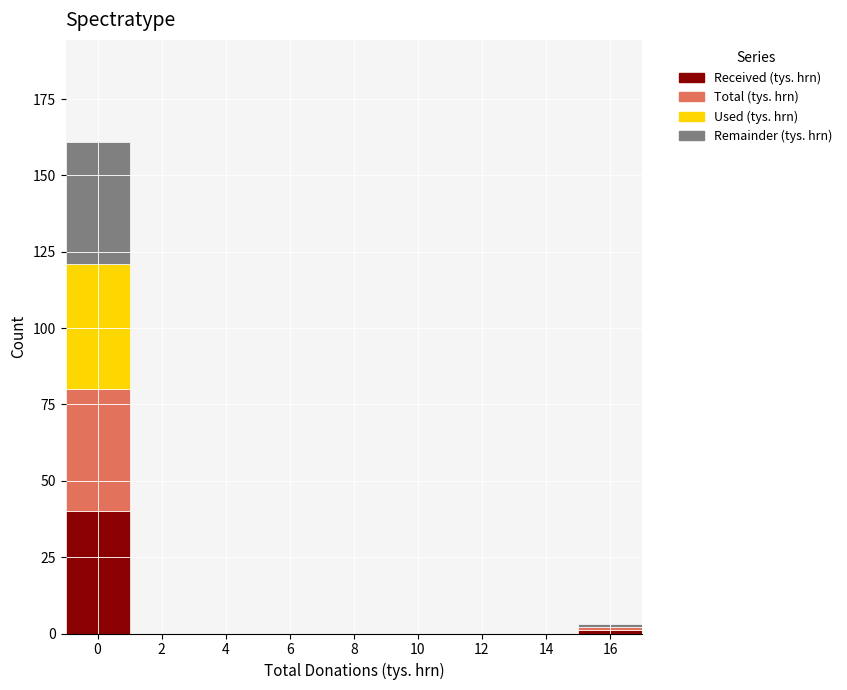

Reading left to right, transcribe this chart: for each stacked bar, give the range it covers on the x-axis and its total height. The values are not printed on the chart, so give them approximately, as read against the axis.

-1 to 1: 160
1 to 3: 0
3 to 5: 0
5 to 7: 0
7 to 9: 0
9 to 11: 0
11 to 13: 0
13 to 15: 0
15 to 17: under 5